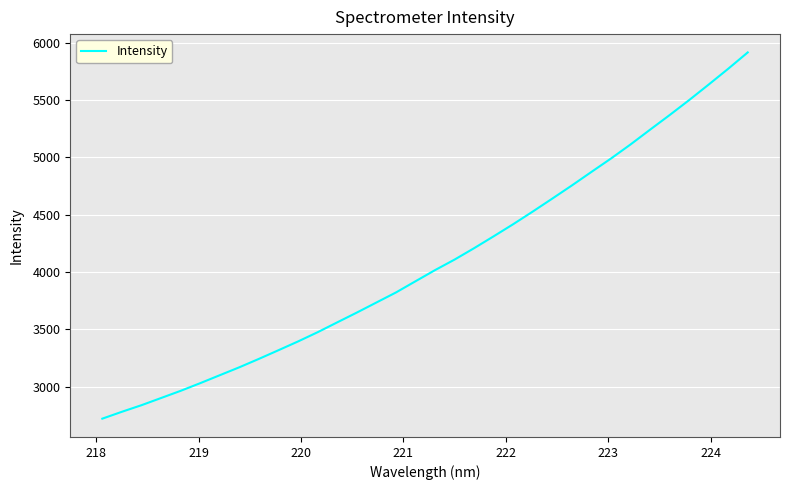

What is the minimum value shown in the chart?

2722.4